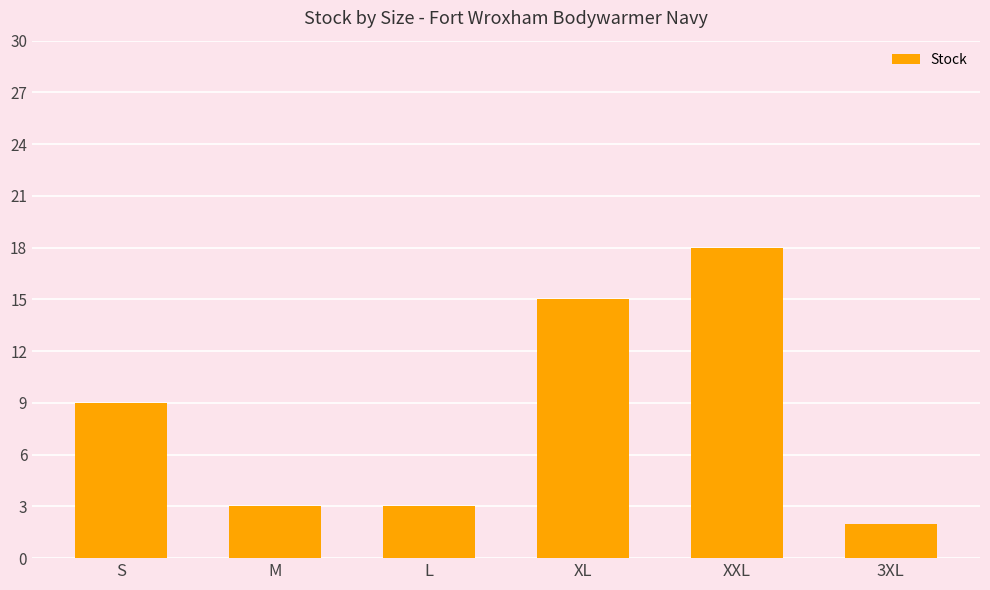

Approximately how many times larger is the value at 3XL compared to M?

0.7